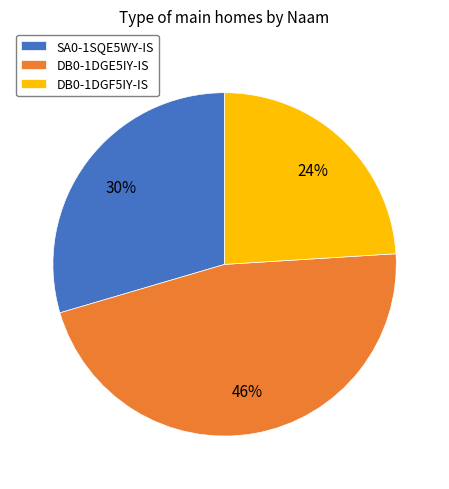

The DB0-1DGF5IY-IS slice represents 13% of the pie. True or false?

False